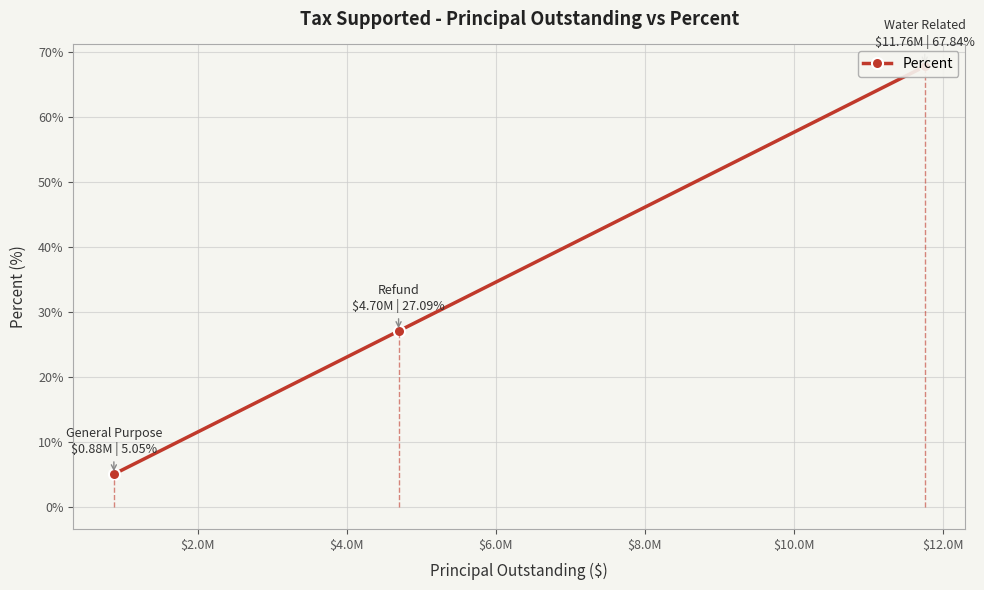

Reading left to right, what are all the values shown in this chart?

5.0	27.1	67.8